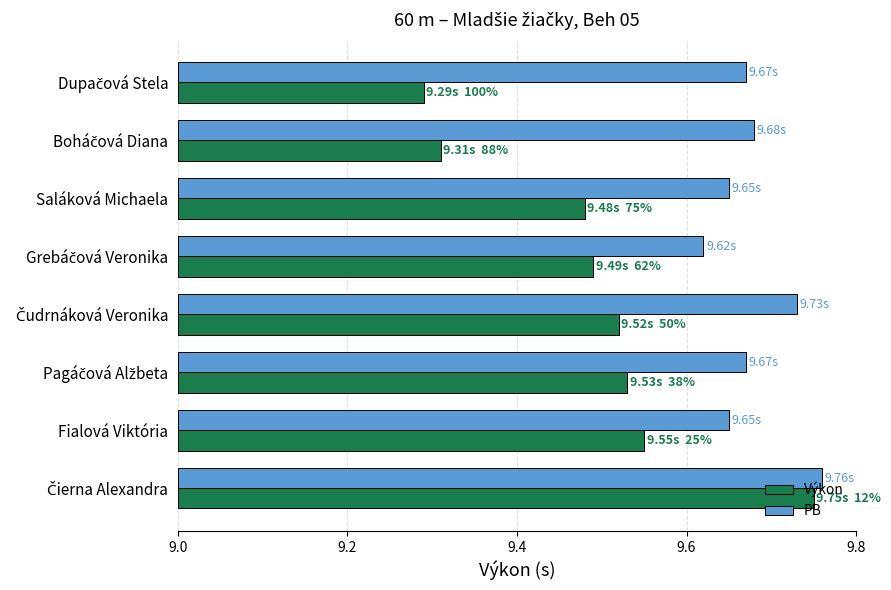

Where is PB nearest to the value 0?

Grebáčová Veronika